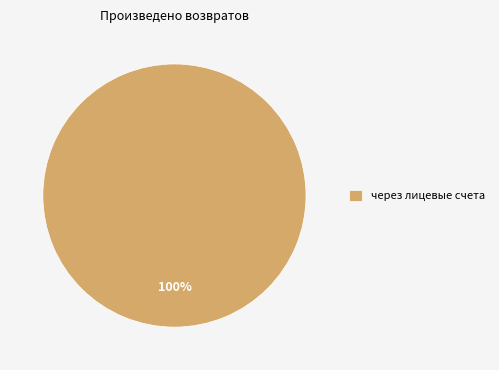

Rank the categories by value from lowest to highest.

через лицевые счета